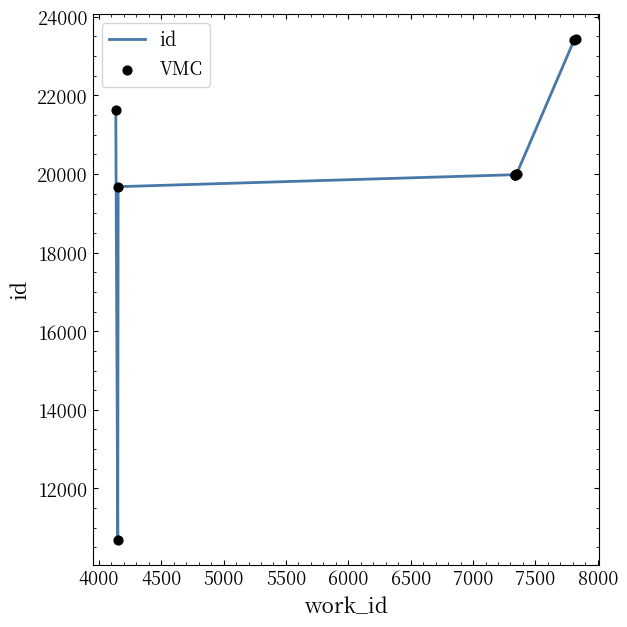

Is the value of VMC at 8000 greater than the value of id at 7000?

Yes